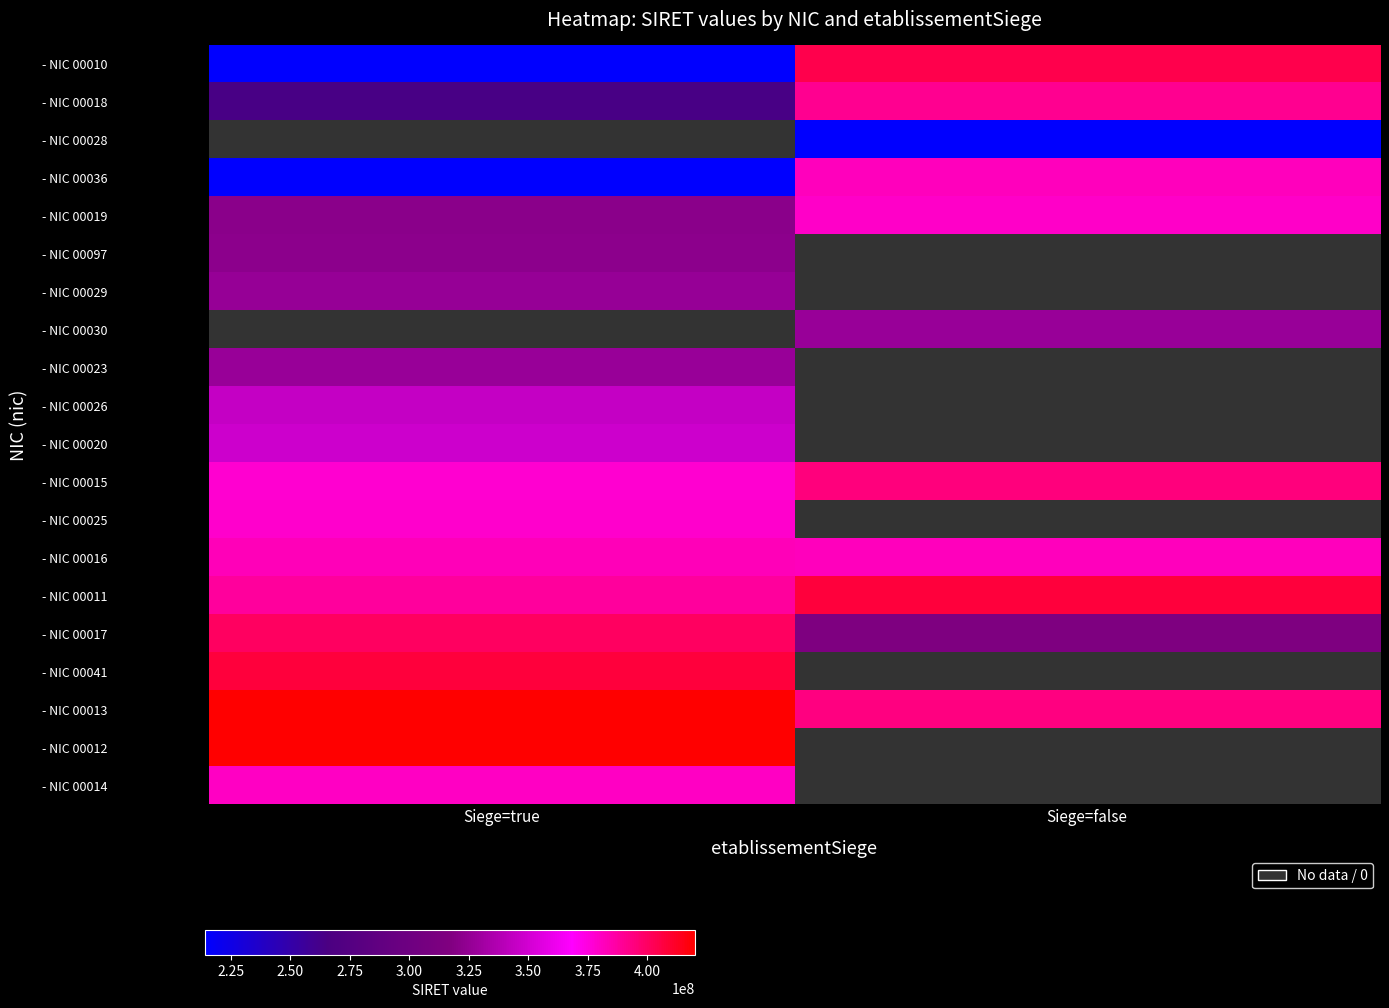

Is it true that - NIC 00016 equals 382283869.0 at Siege=false?

True